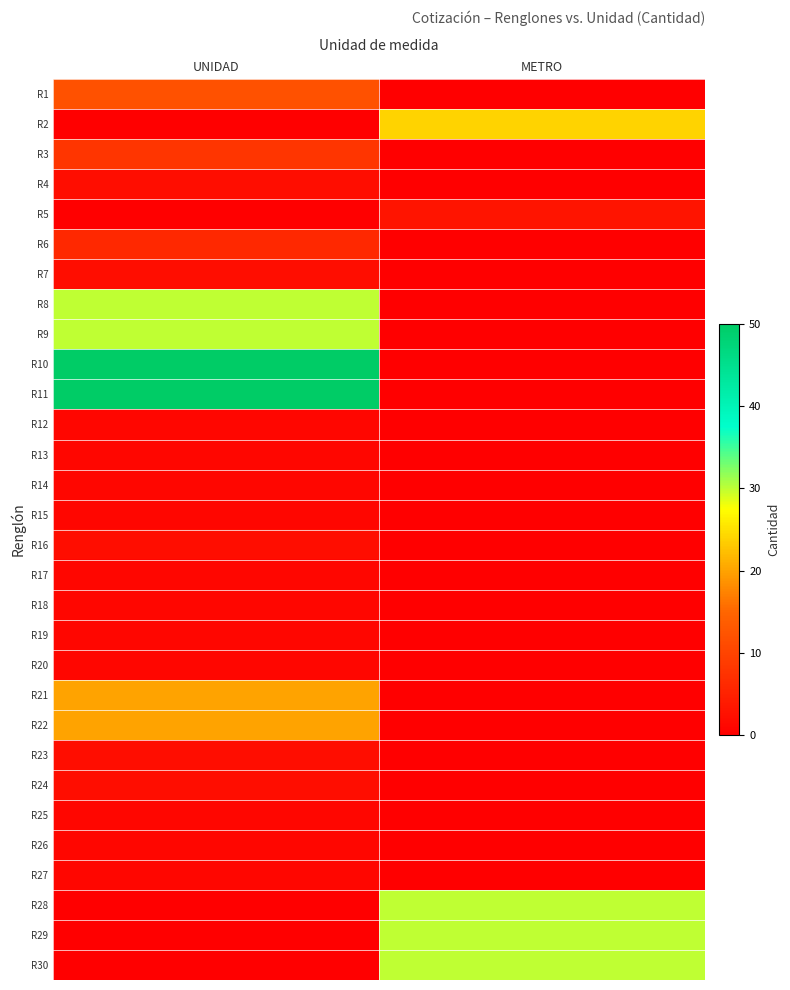

Which category has the lowest value across all series?

METRO